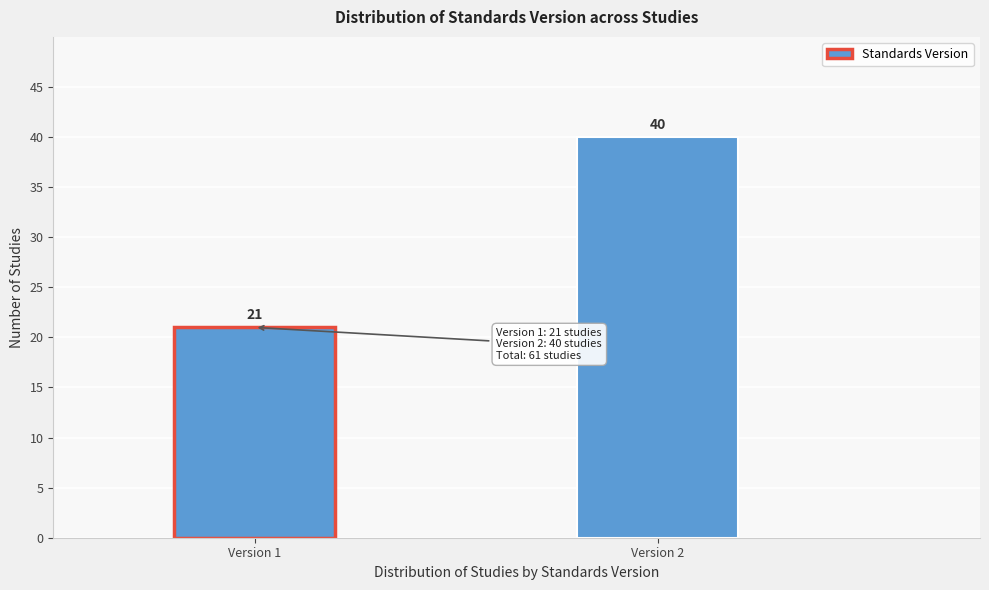

Reading right to left, what are all the values shown in this chart?

40	21